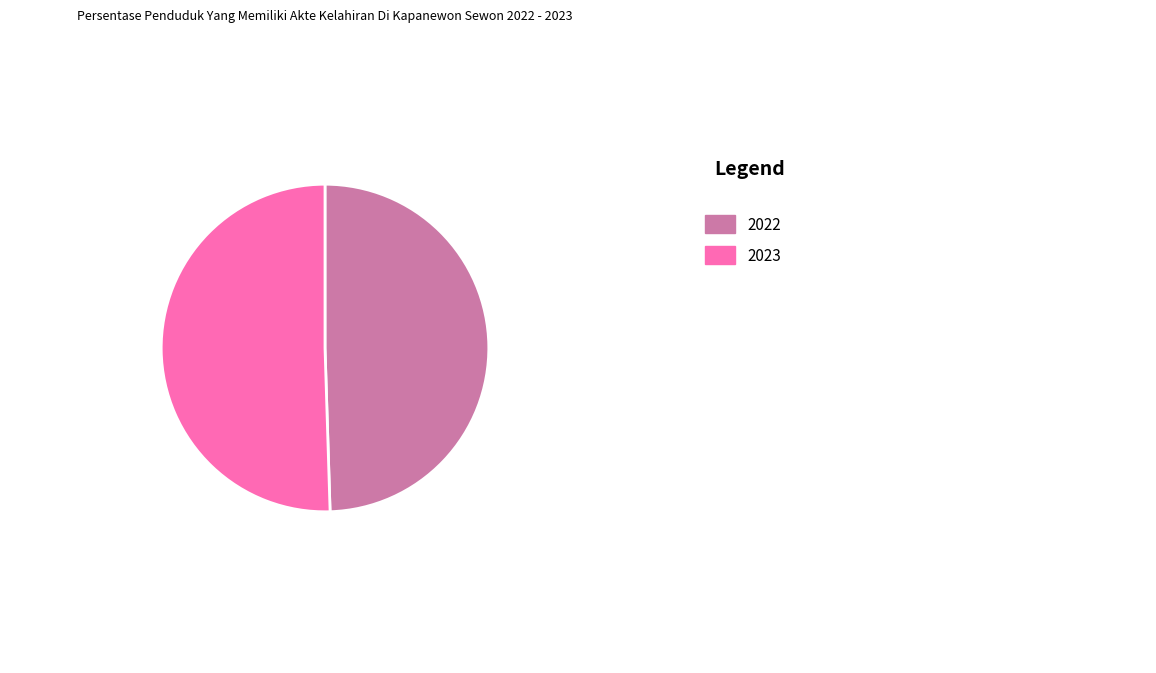

What percentage is NOT represented by 2023?

49.5%